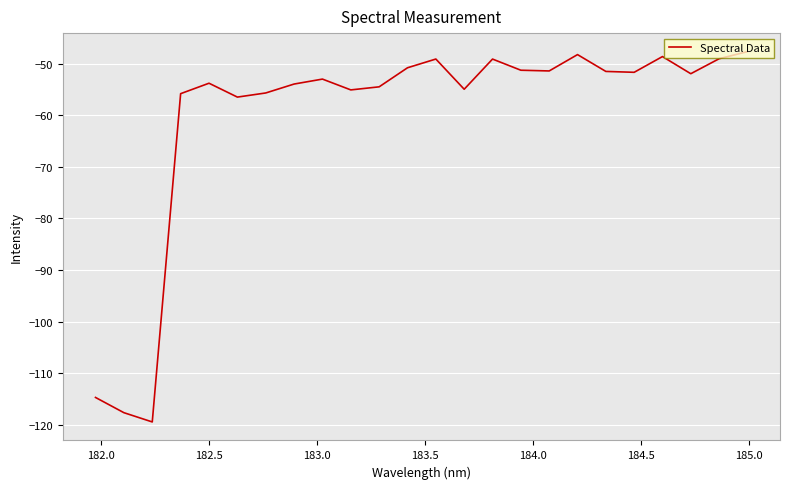

What is the greatest value displayed?

-47.6